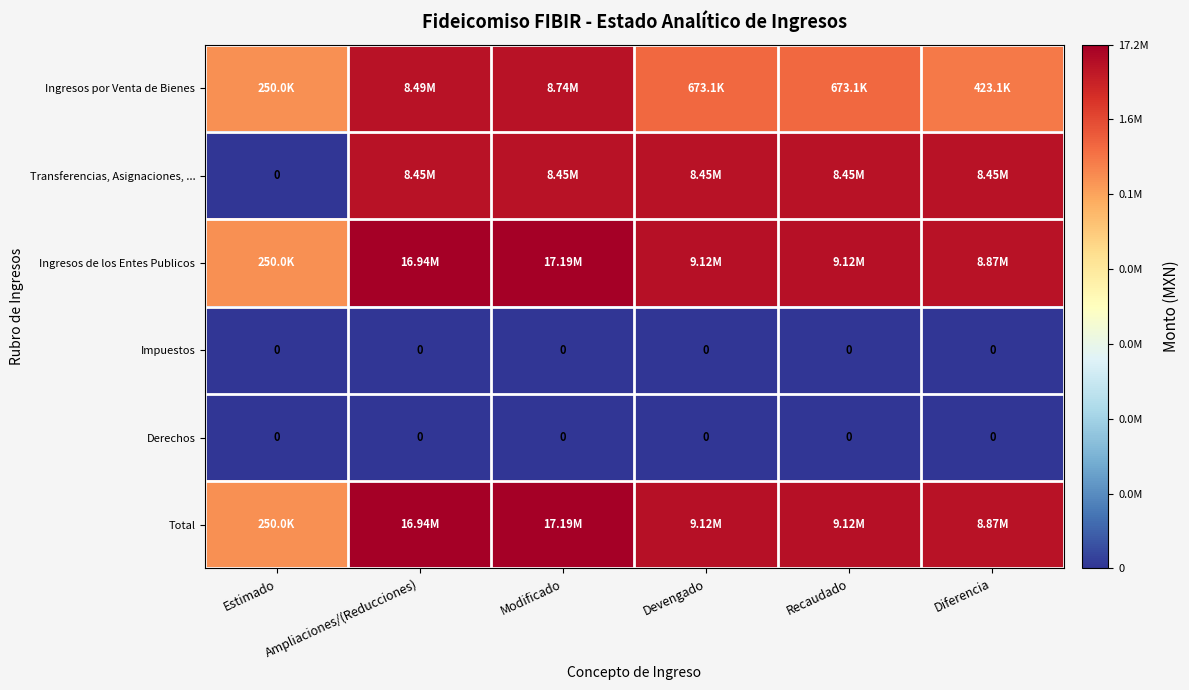

Which series has the largest total across all categories?

Ingresos de los Entes Publicos